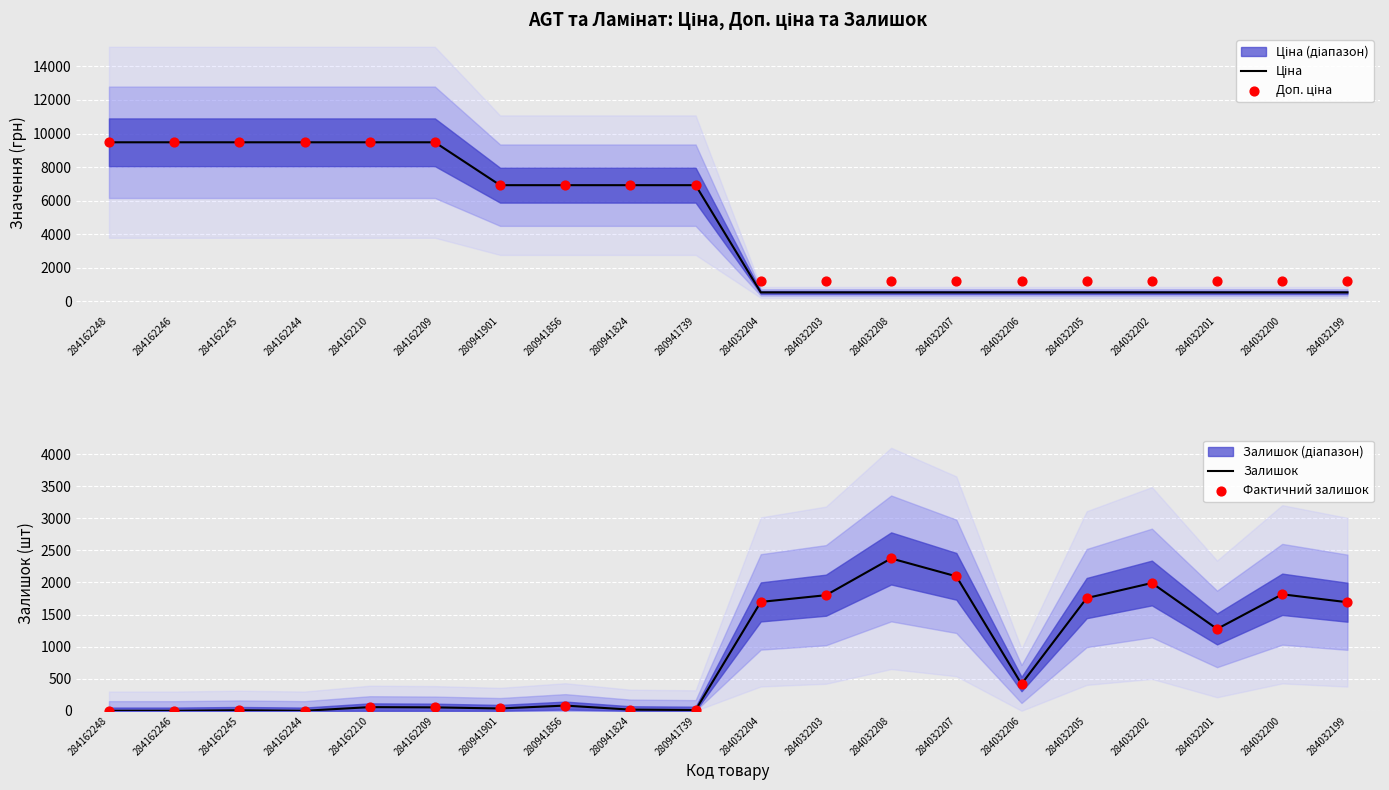

Is the value of Залишок at 280941824 greater than the value of Фактичний залишок at 284162244?

Yes